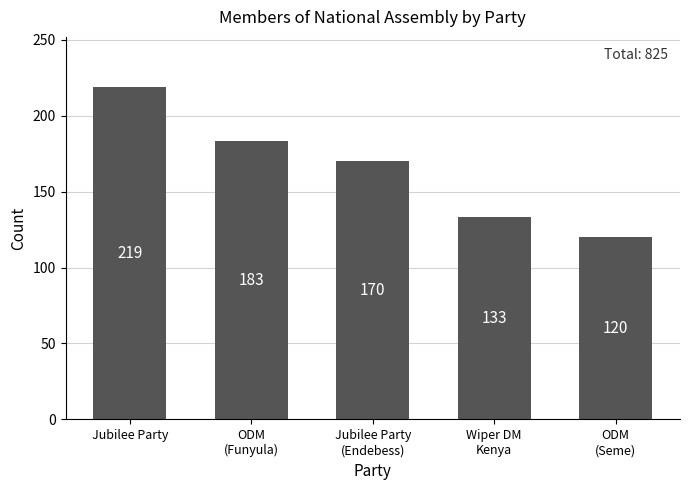

What is the value of the 1st bar from the left?

219